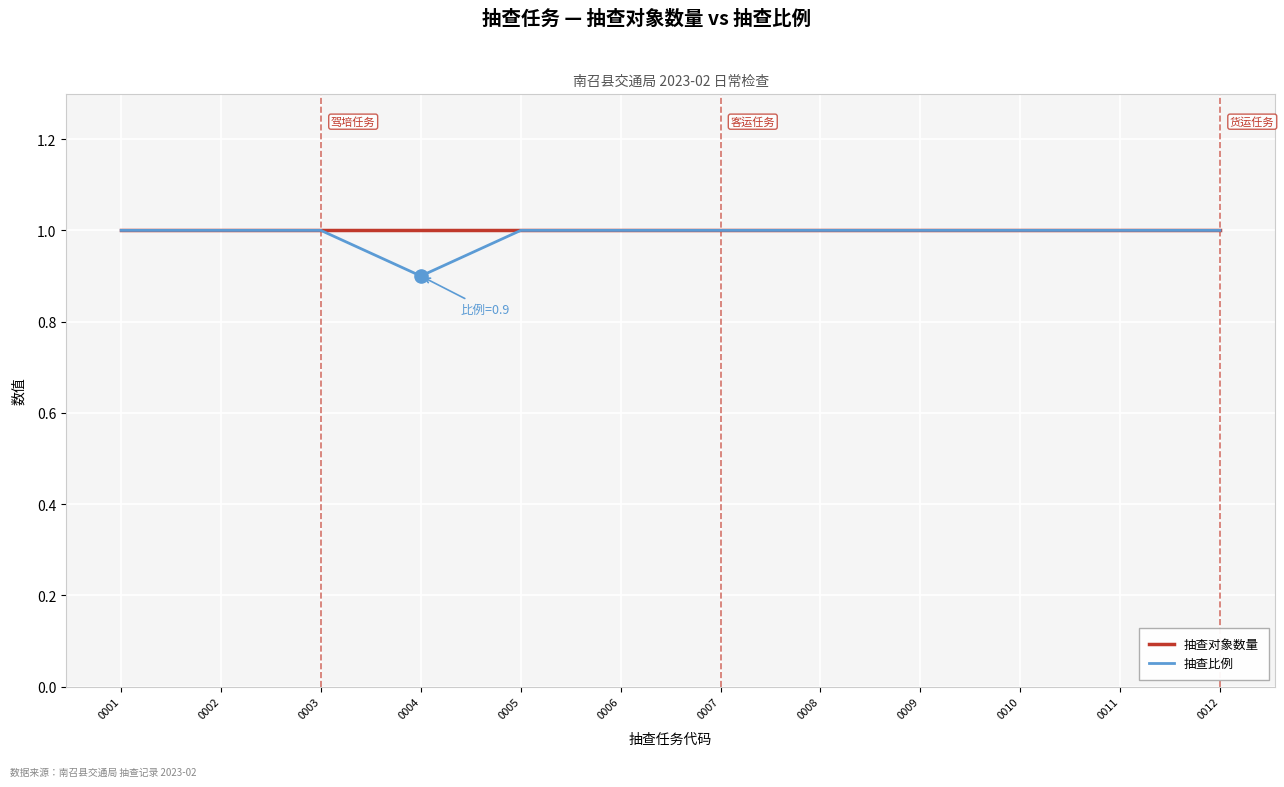

What are all the series names shown in the legend?

抽查对象数量, 抽查比例